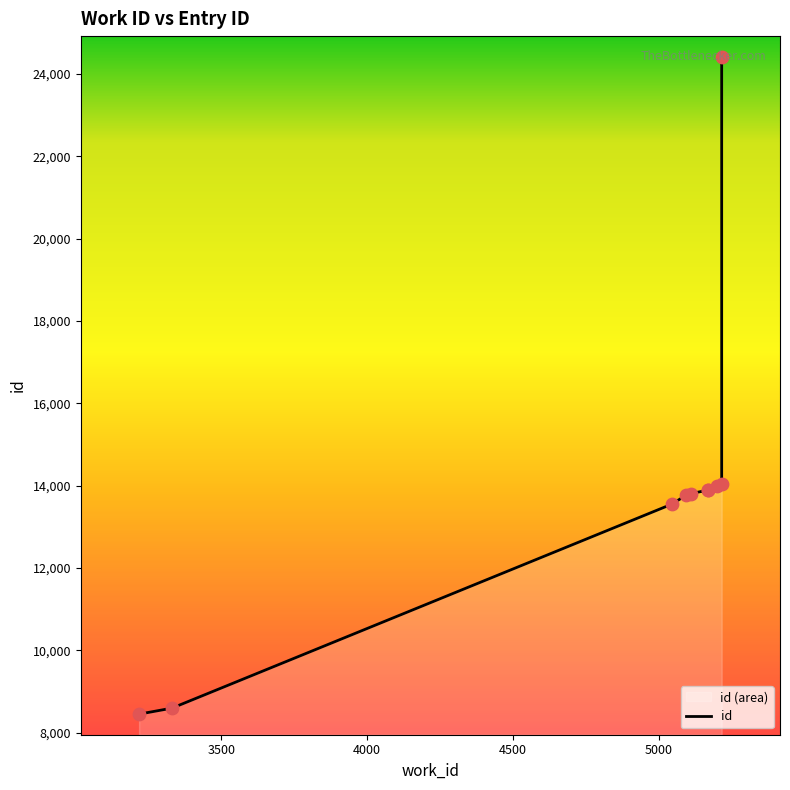

What is the ratio of the value at 5045 to the value at 5216?

1.0